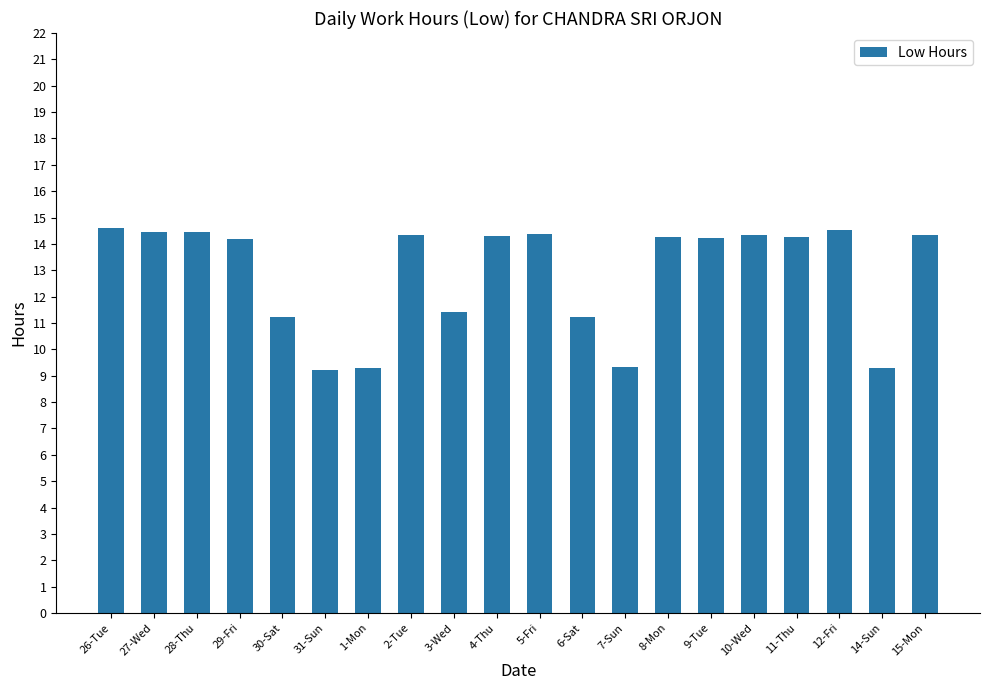

What is the value of the 5th bar from the left?

11.2